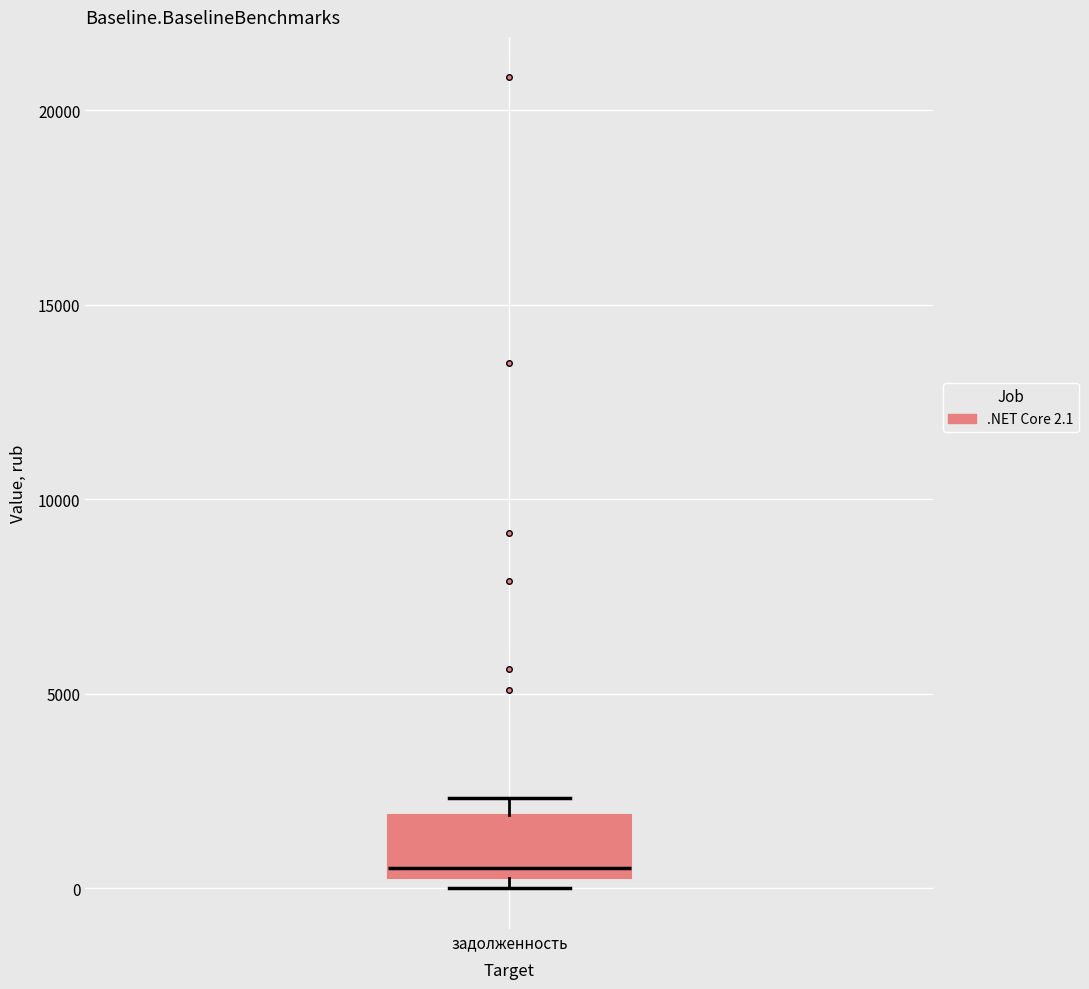

Read this box plot against the y-axis: the position of the median line, the range covered by the box, and the ends of both whiskers. The values are not printed on the chart, so give them approximately, as read against the axis.

median 500 (just above the box's lower edge), box 500 to 2000, whiskers 0 to 2500